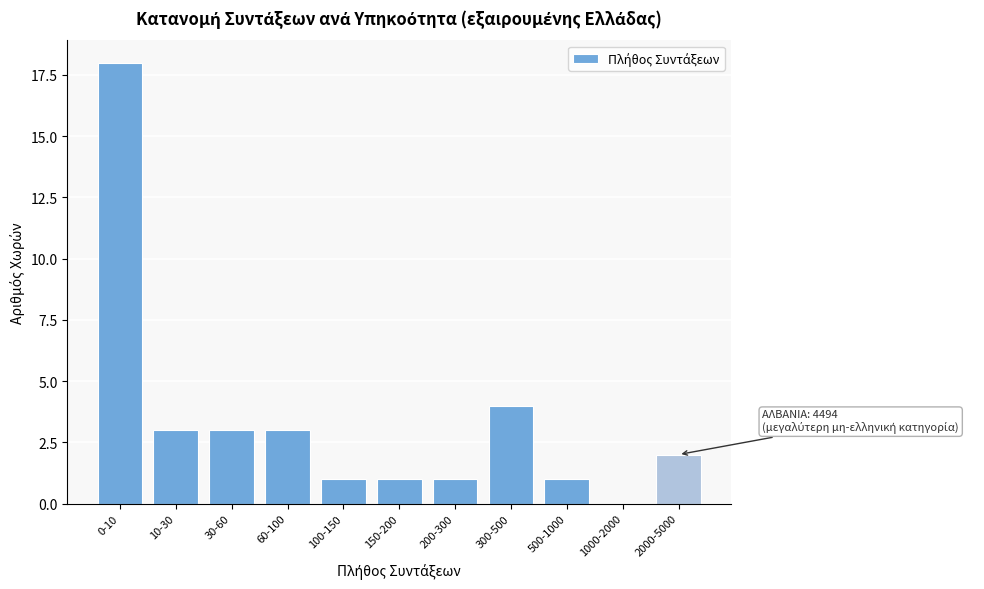

Reading left to right, what are all the values shown in this chart?

0-10=18	10-30=3	30-60=3	60-100=3	100-150=1	150-200=1	200-300=1	300-500=4	500-1000=1	1000-2000=0	2000-5000=2